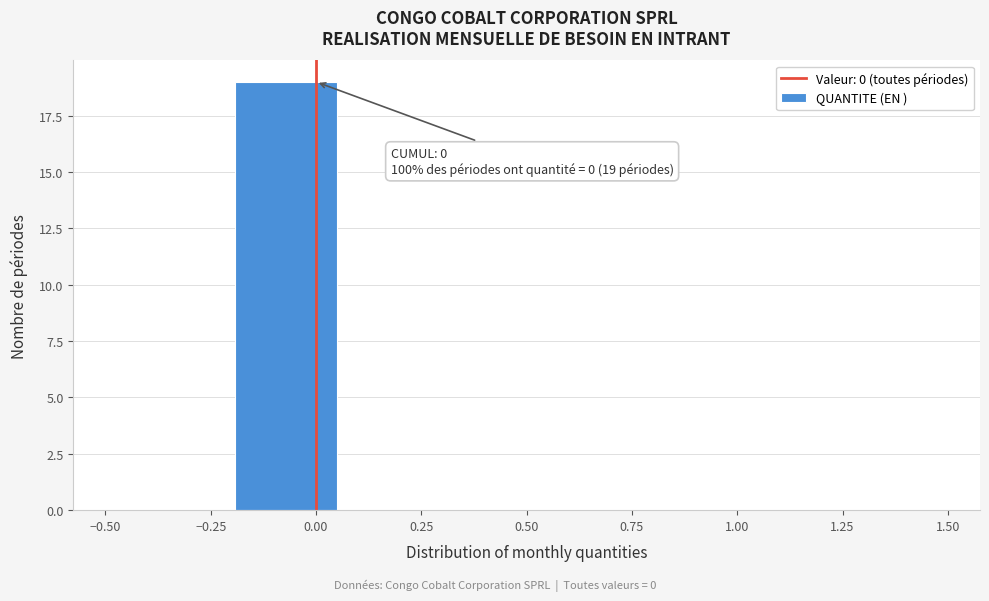

Which range on the x-axis has the tallest bar?

-0.20 to 0.05